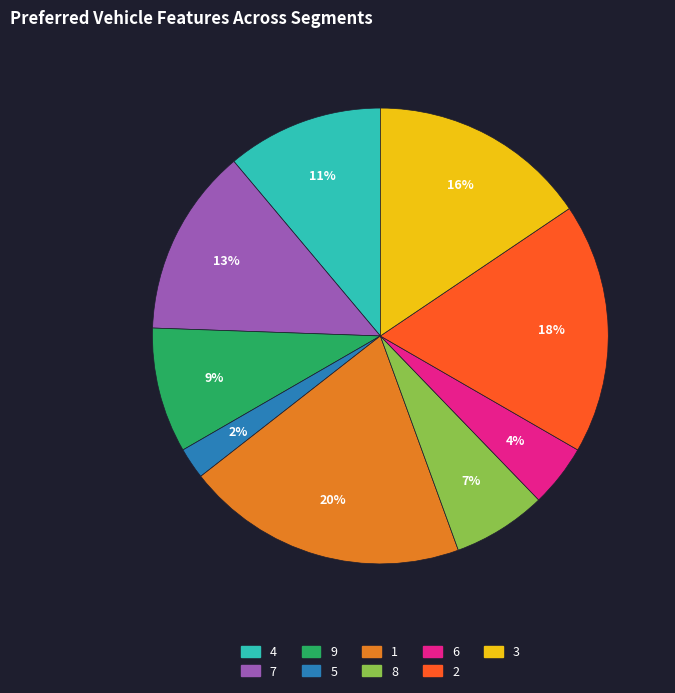

Is there a majority slice in this chart?

No